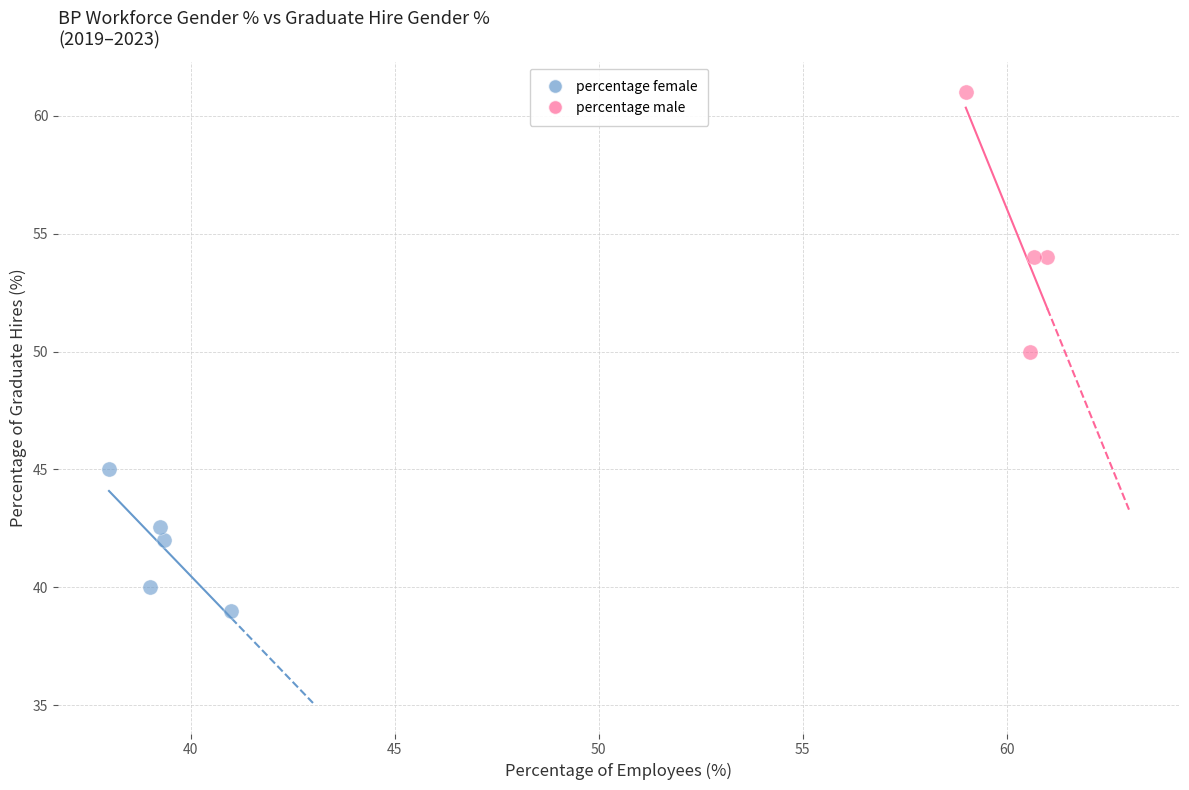

Which series contains the highest Y value?

percentage male